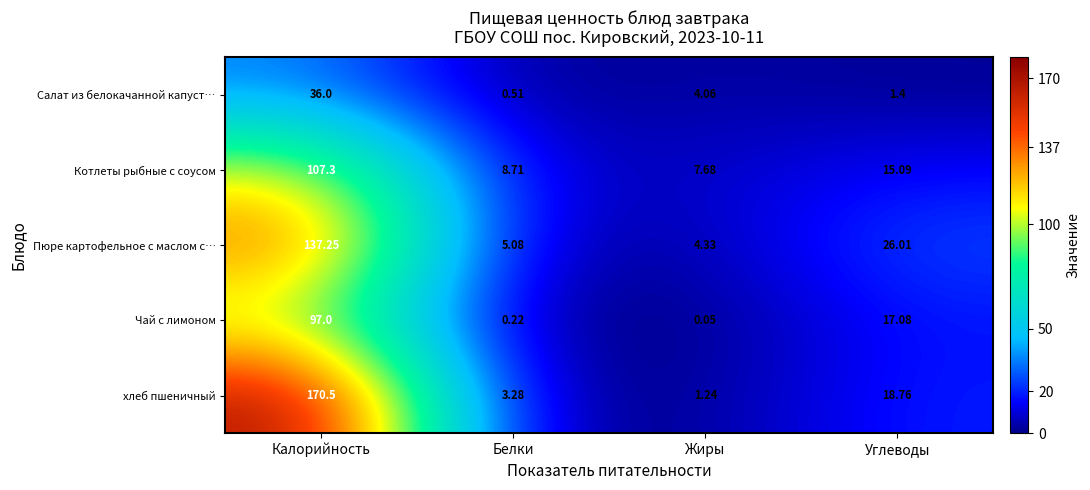

Which category has the lowest value in the хлеб пшеничный series?

Жиры